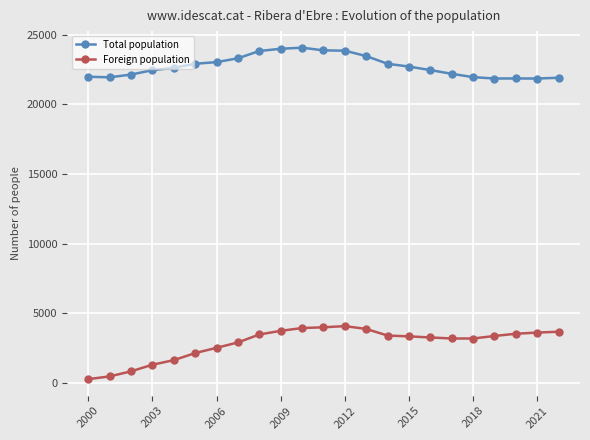

What is the difference between the maximum and second lowest values in the Total population series?

2217